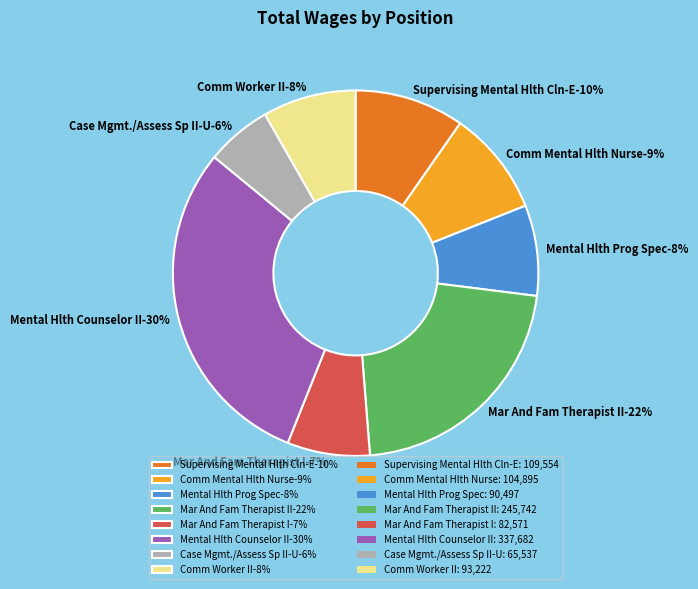

How many slices are in this pie chart?

8